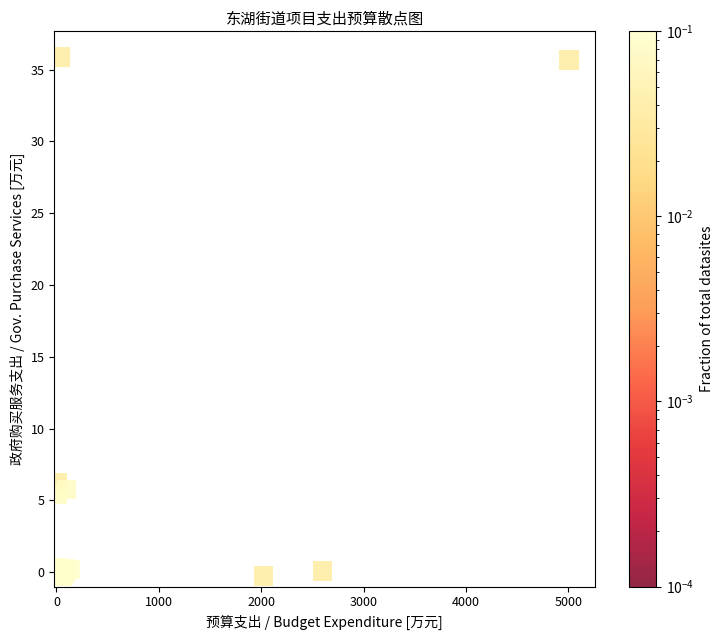

What Y value in the scatter plot is closest to 17?

6.2